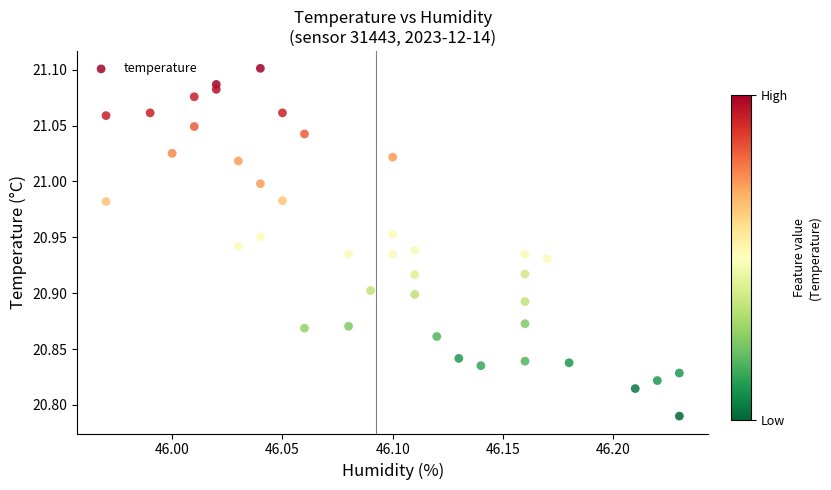

What is the range of Y values (max minus min)?

0.3